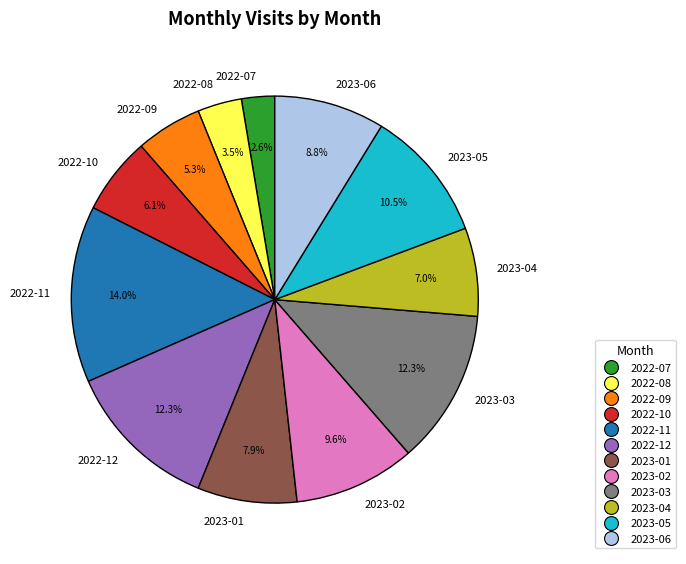

To the nearest percent, what is the difference between the 2023-02 and 2023-01 slice percentages?

2%